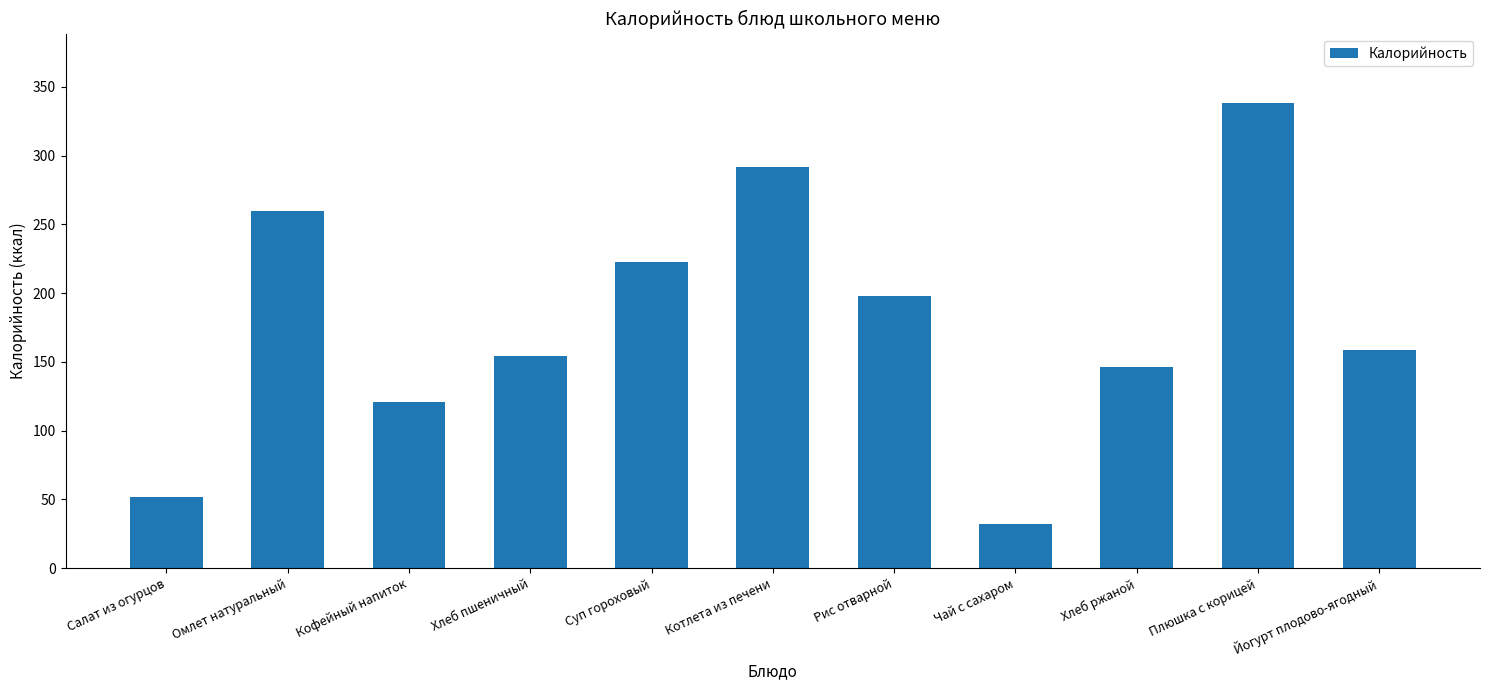

Rank the categories by value from highest to lowest.

Плюшка с корицей, Котлета из печени, Омлет натуральный, Суп гороховый, Рис отварной, Йогурт плодово-ягодный, Хлеб пшеничный, Хлеб ржаной, Кофейный напиток, Салат из огурцов, Чай с сахаром